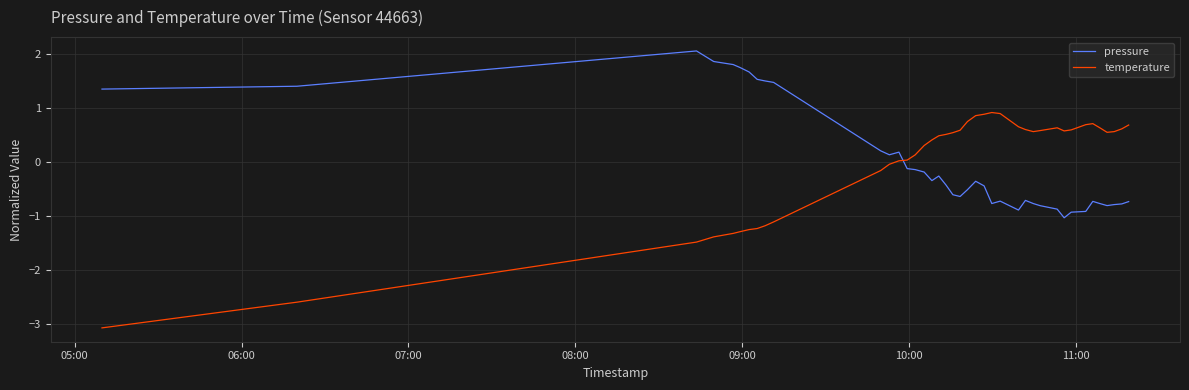

True or false: temperature has more than 0 points higher than both neighbors.

True